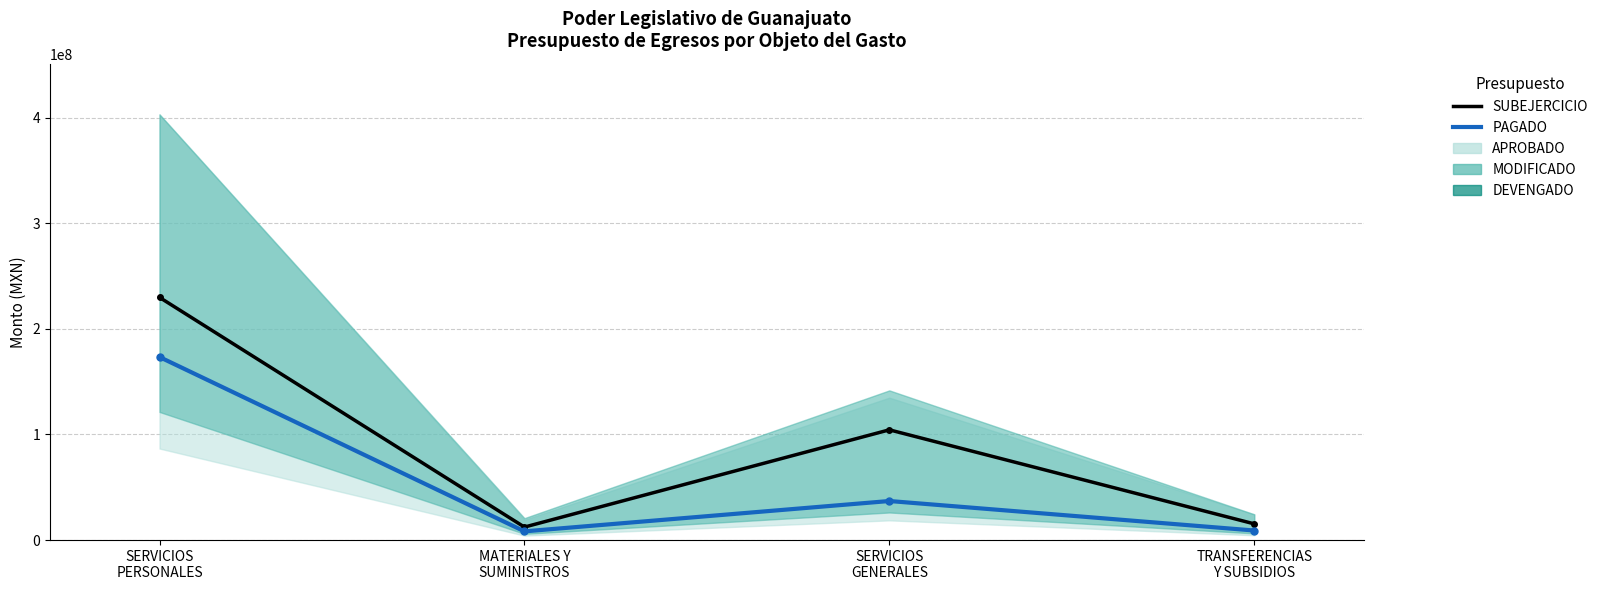

What is the total value across all series at TRANSFERENCIAS
Y SUBSIDIOS?

24408605.9